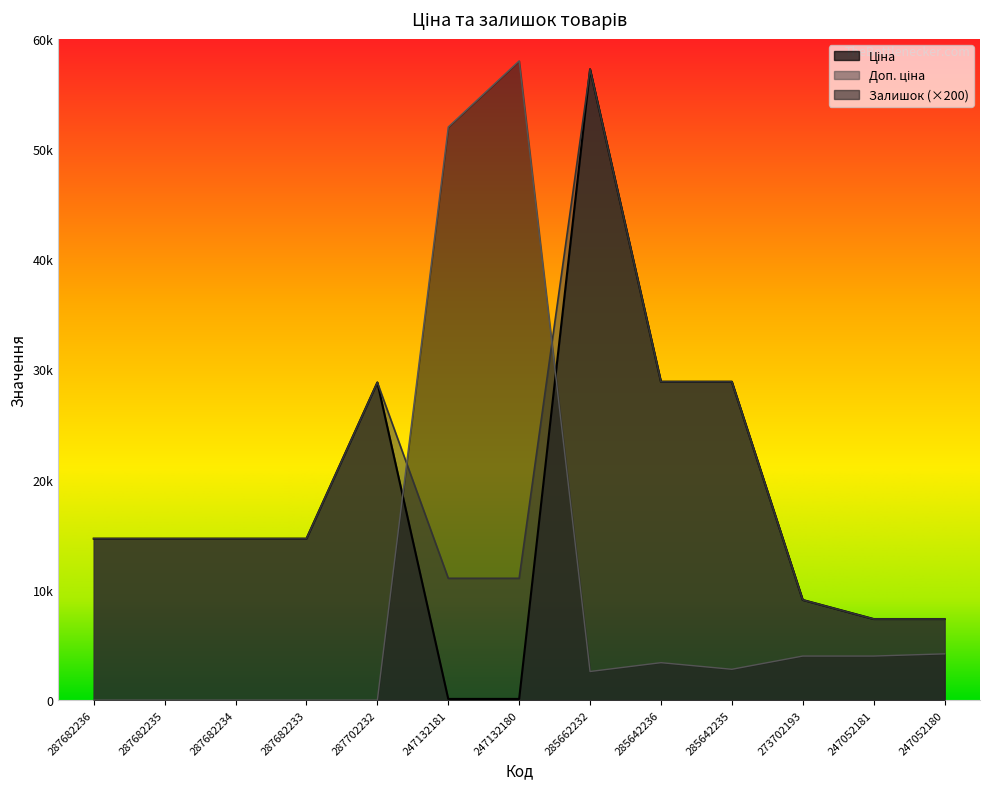

Which series changed the most between 287682235 and 247052180?

Ціна